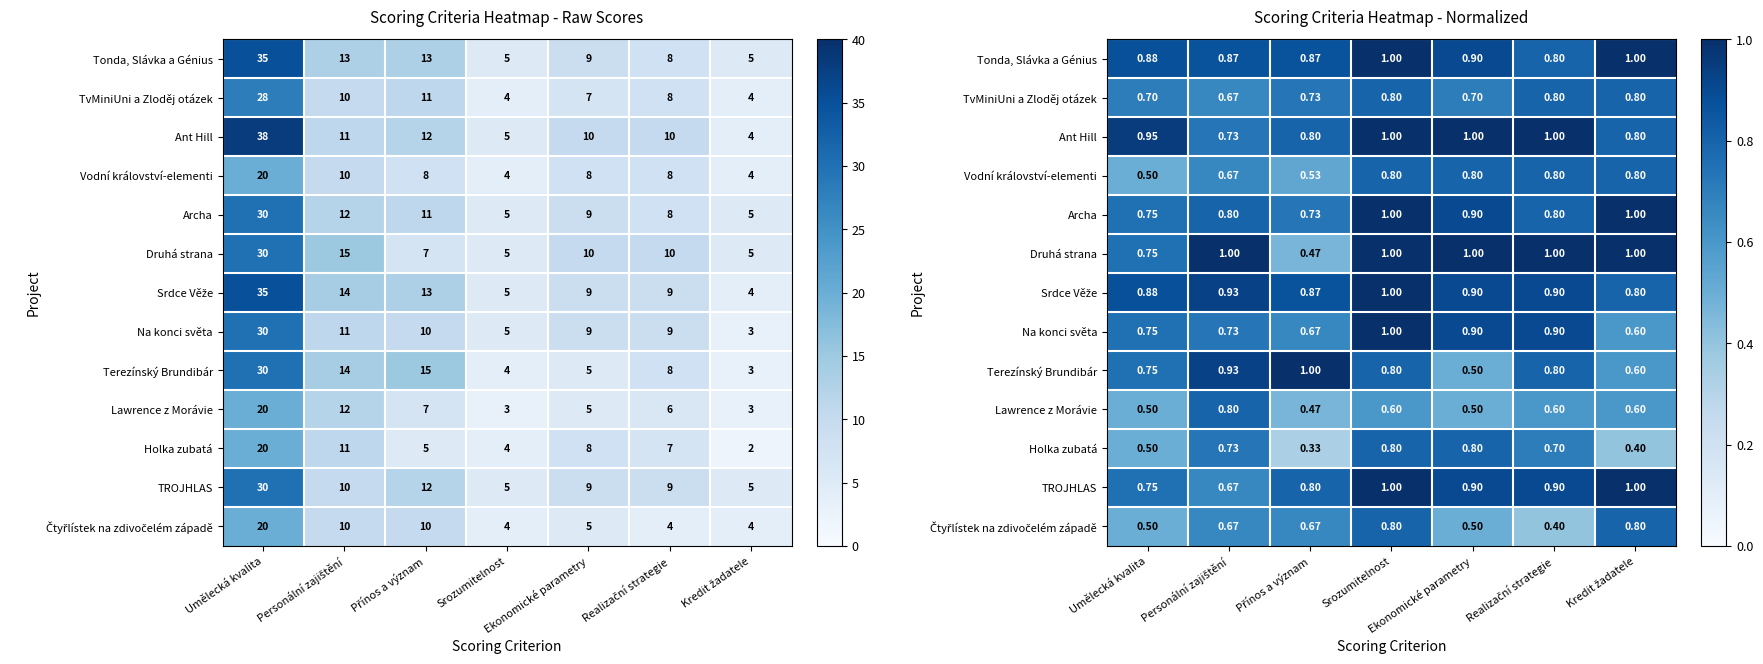

What is the lowest value of the Archa series?

0.7